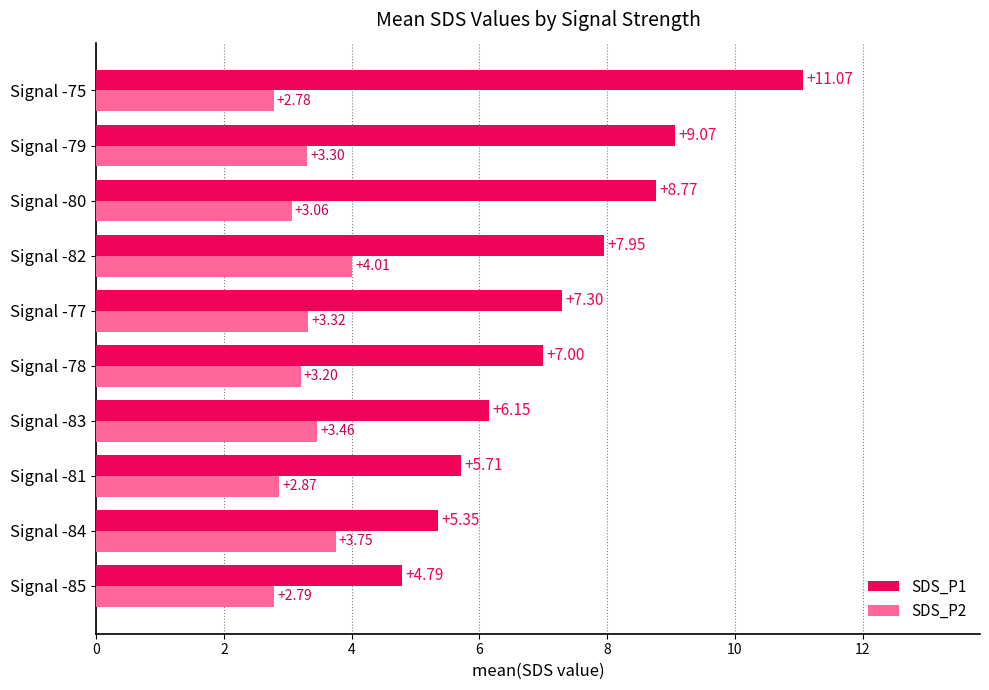

What is the difference between the highest and lowest values at Signal -75?

8.3